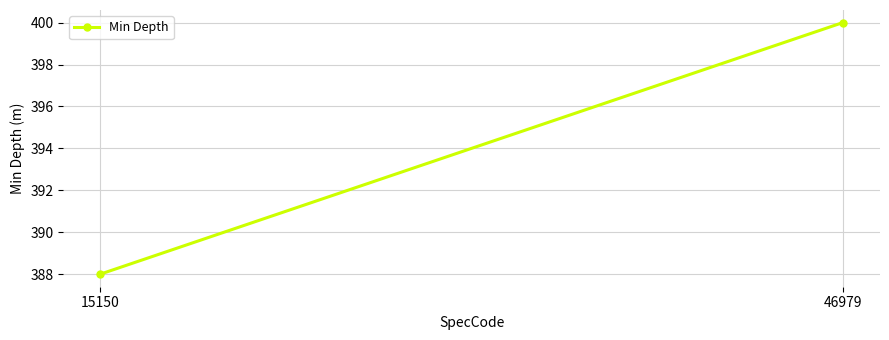

What is the value of the 2nd point from the left?

400